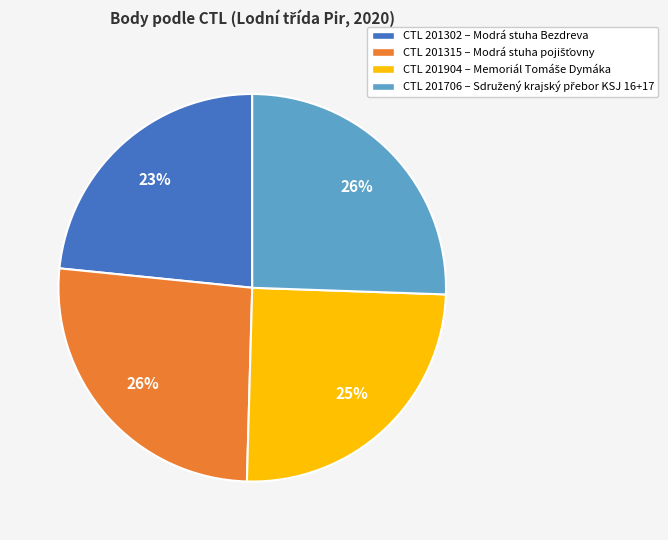

Is there any slice that represents more than half of the pie?

No